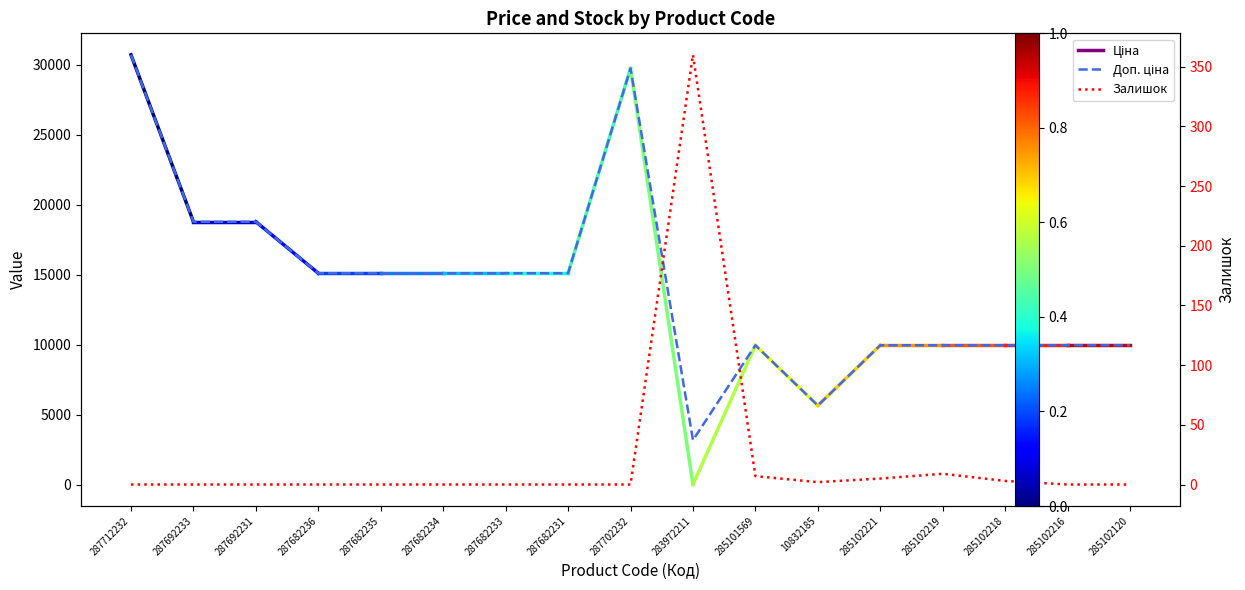

Rank the series at 287682231 from highest to lowest value.

Доп. ціна, Залишок